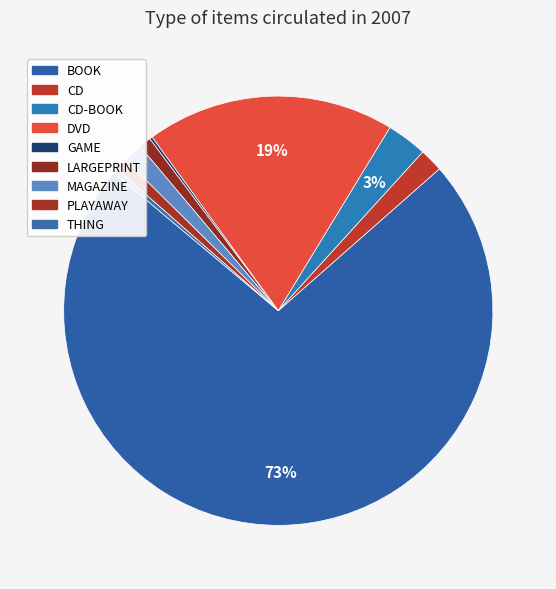

Is there any slice that represents more than half of the pie?

Yes